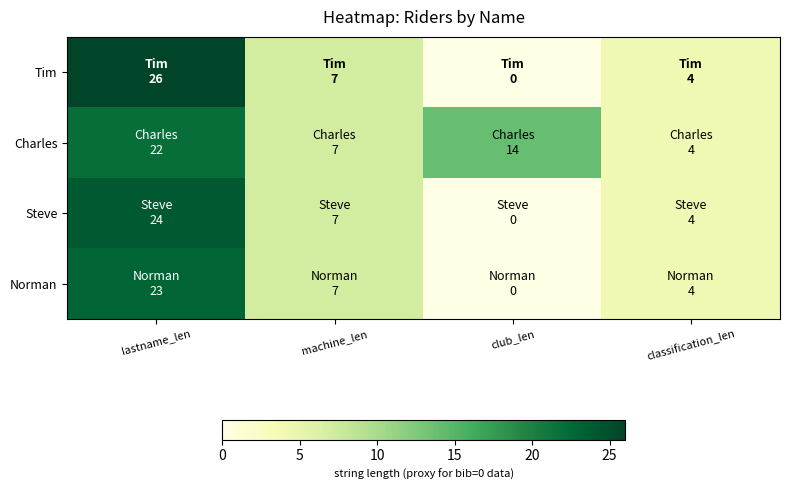

Reading left to right, list all the values displayed in this chart.

Tim: lastname_len=26	machine_len=7	club_len=0	classification_len=4
Charles: lastname_len=22	machine_len=7	club_len=14	classification_len=4
Steve: lastname_len=24	machine_len=7	club_len=0	classification_len=4
Norman: lastname_len=23	machine_len=7	club_len=0	classification_len=4